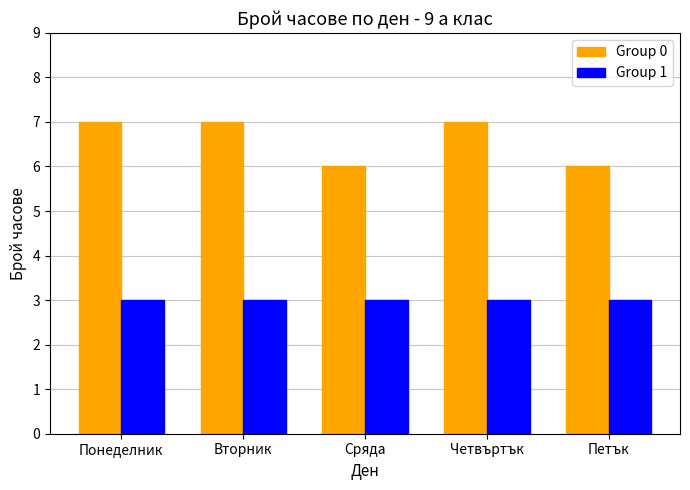

What is the maximum value shown in the chart?

7